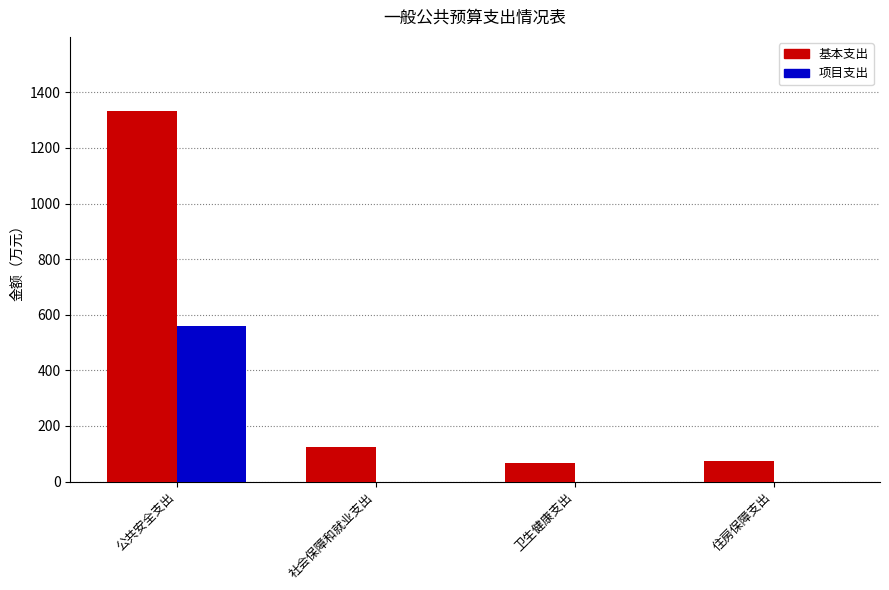

What is the maximum value shown in the chart?

1332.8